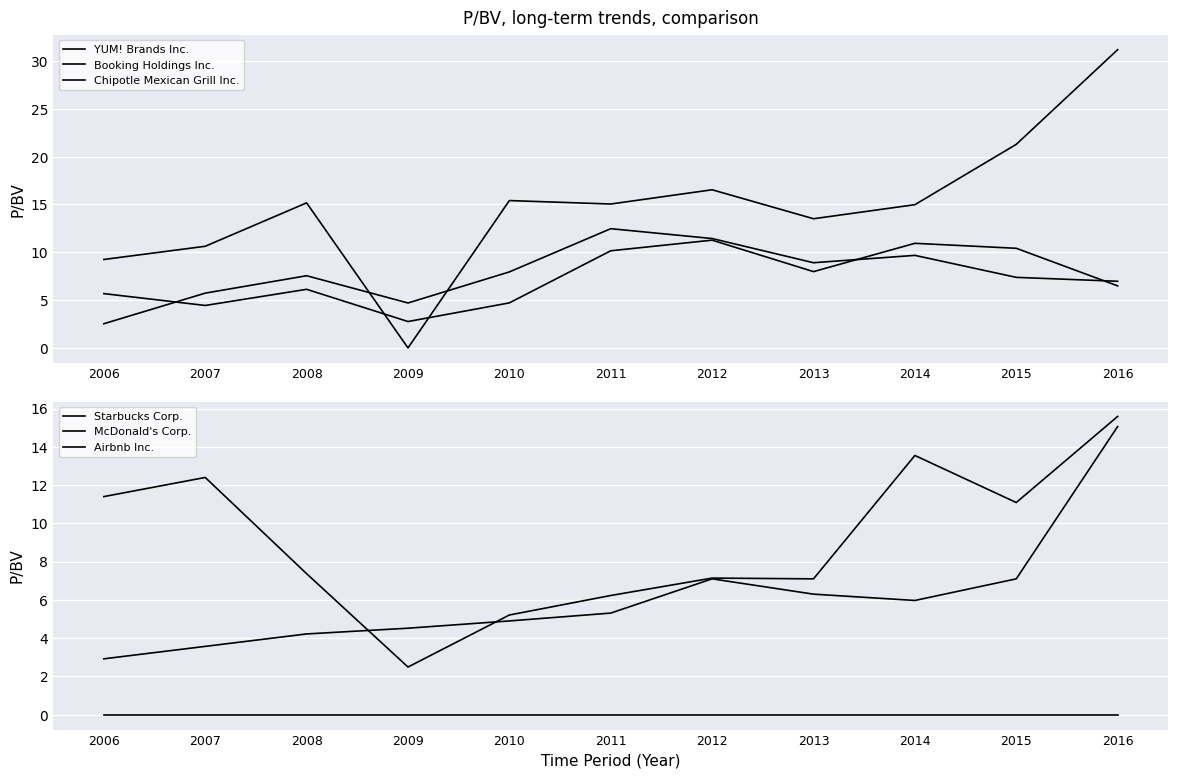

Which series changed the most between 2006 and 2016?

YUM! Brands Inc.